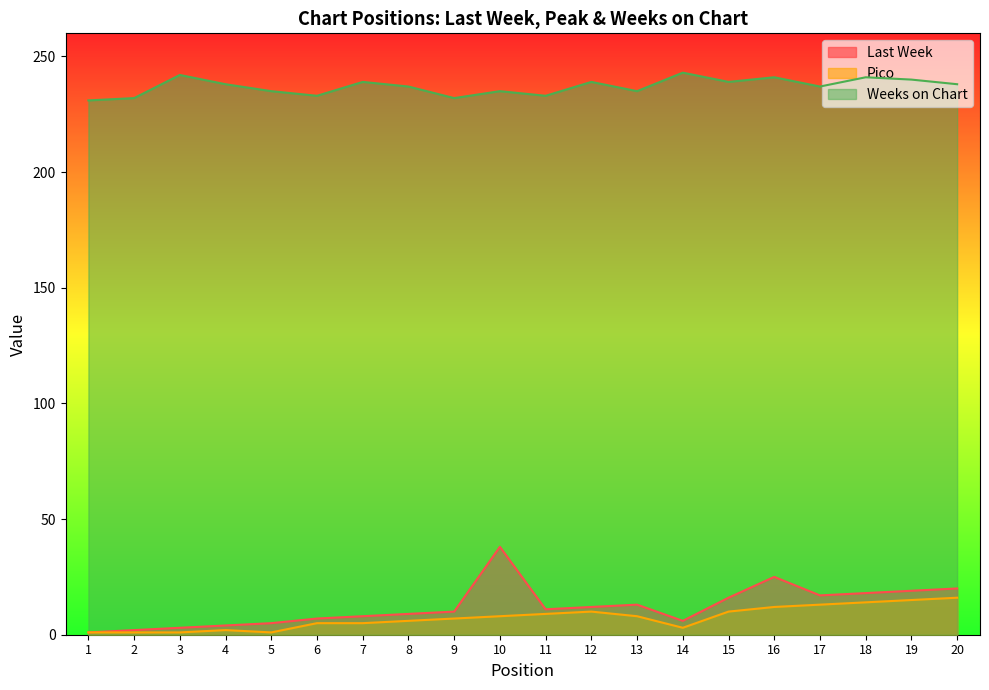

What are all the series names shown in the legend?

Last Week, Pico, Weeks on Chart